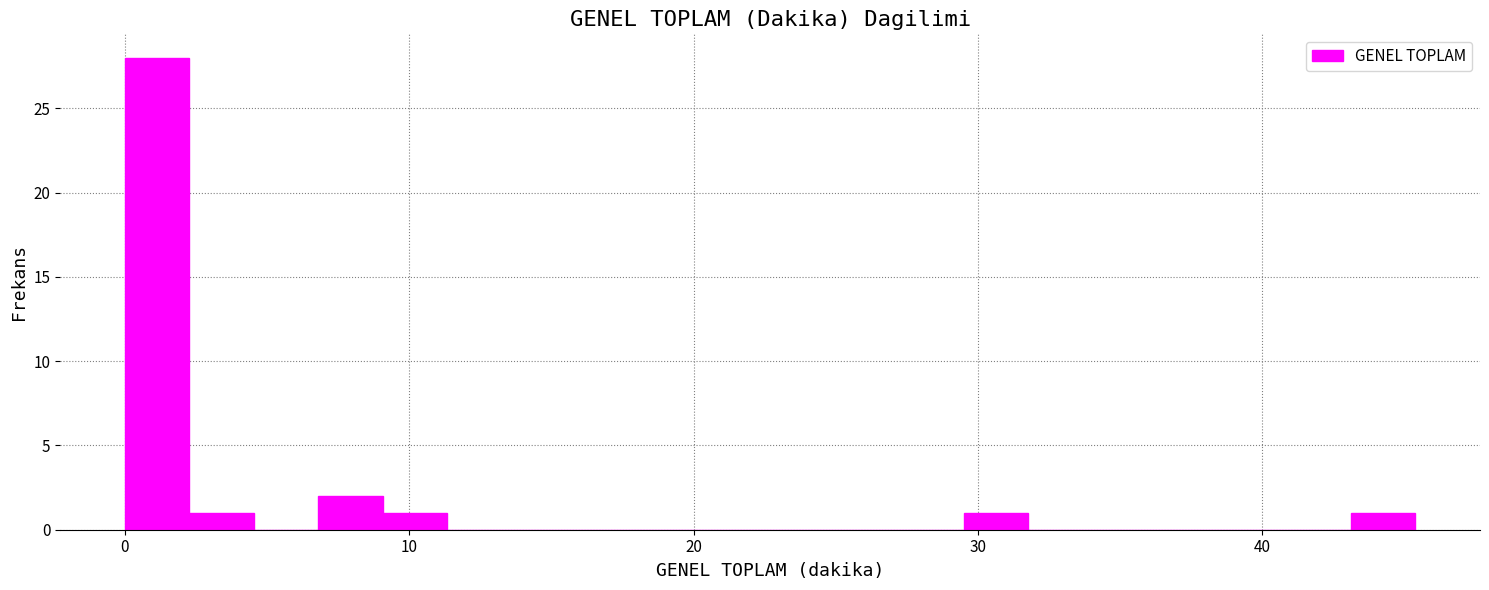

Read against the x-axis, roughly where is the centre of the tallest bar?

1